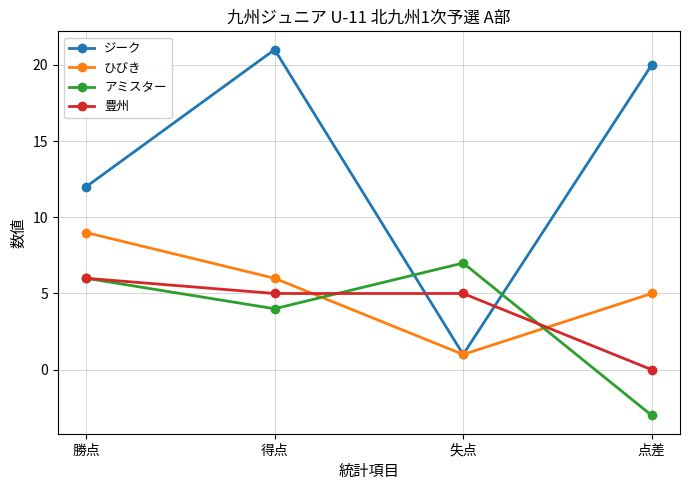

What position from the right is 勝点?

4